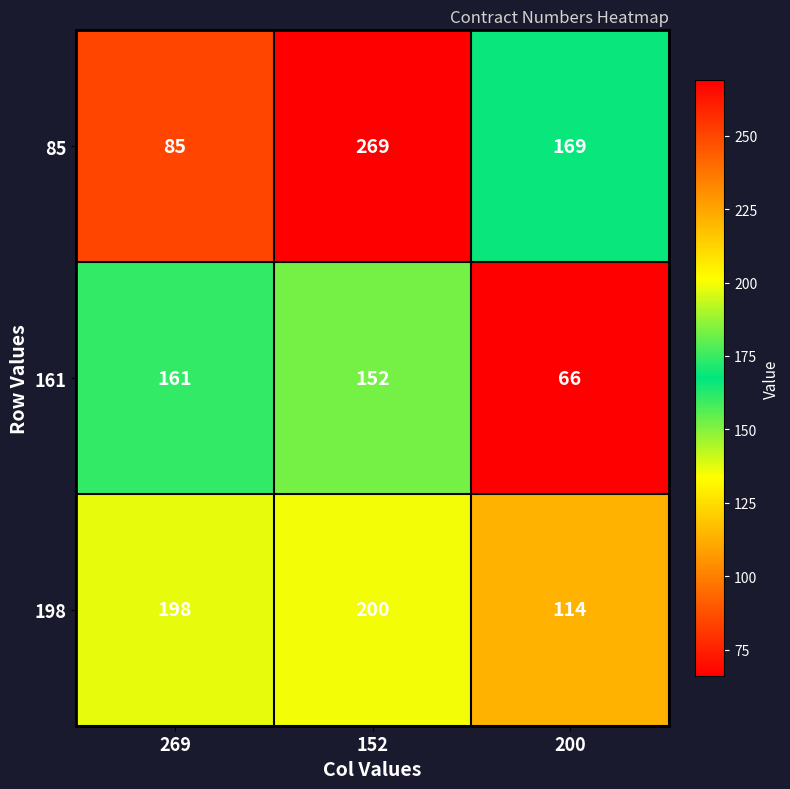

What is the average value of the 161 series?

126